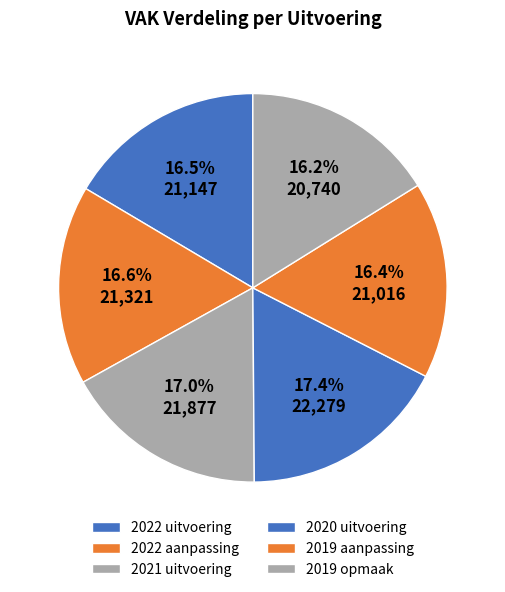

Does any single category account for the majority?

No